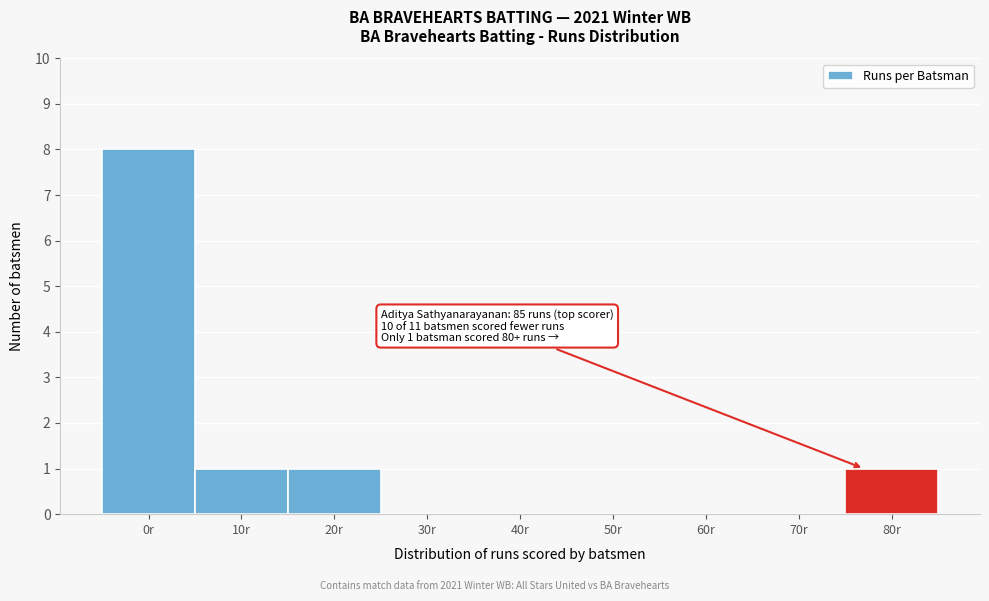

Reading right to left, what are all the values shown in this chart?

80r=1	70r=0	60r=0	50r=0	40r=0	30r=0	20r=1	10r=1	0r=8